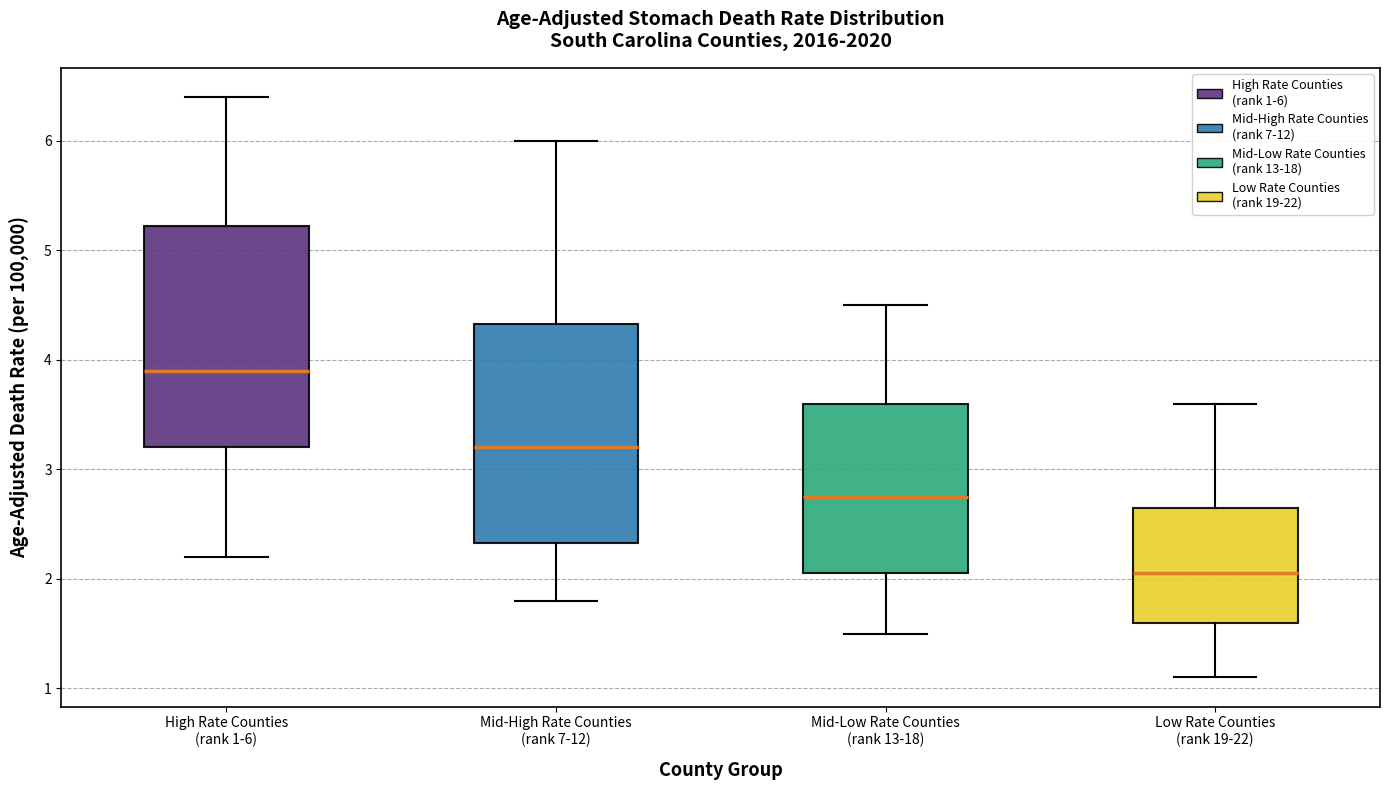

Where does the upper whisker of the box for Mid-High Rate Counties (rank 7-12) end on the y-axis? The values are not printed on the chart, so give them approximately, as read against the axis.

6.0